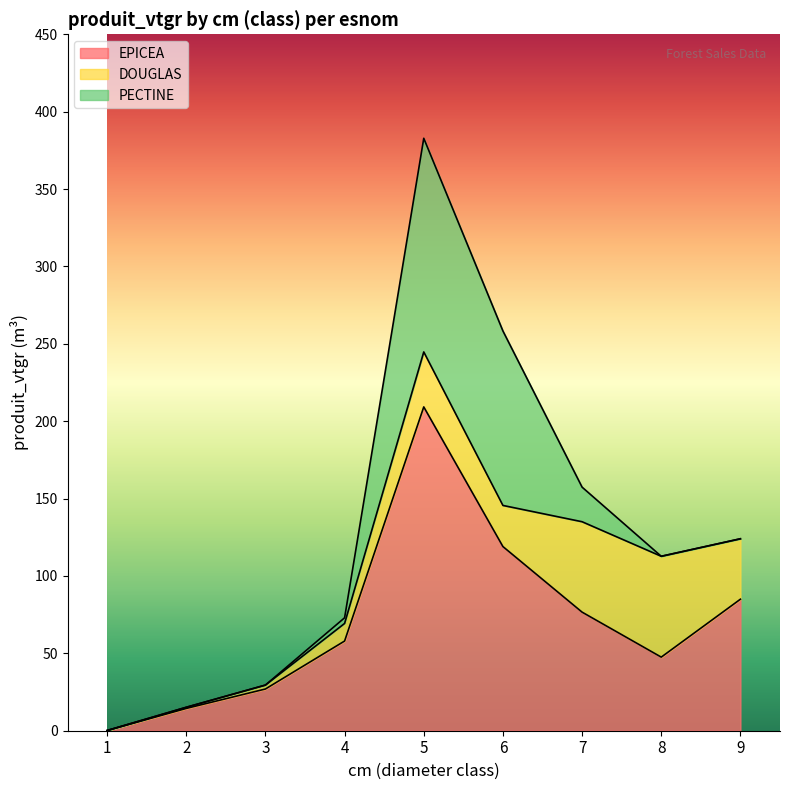

What is the sum of all DOUGLAS values?

239.4